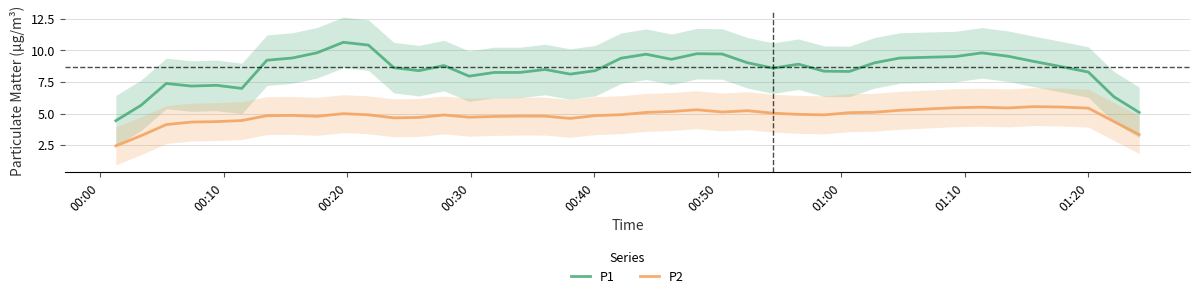

Count the number of data series in this chart.

2